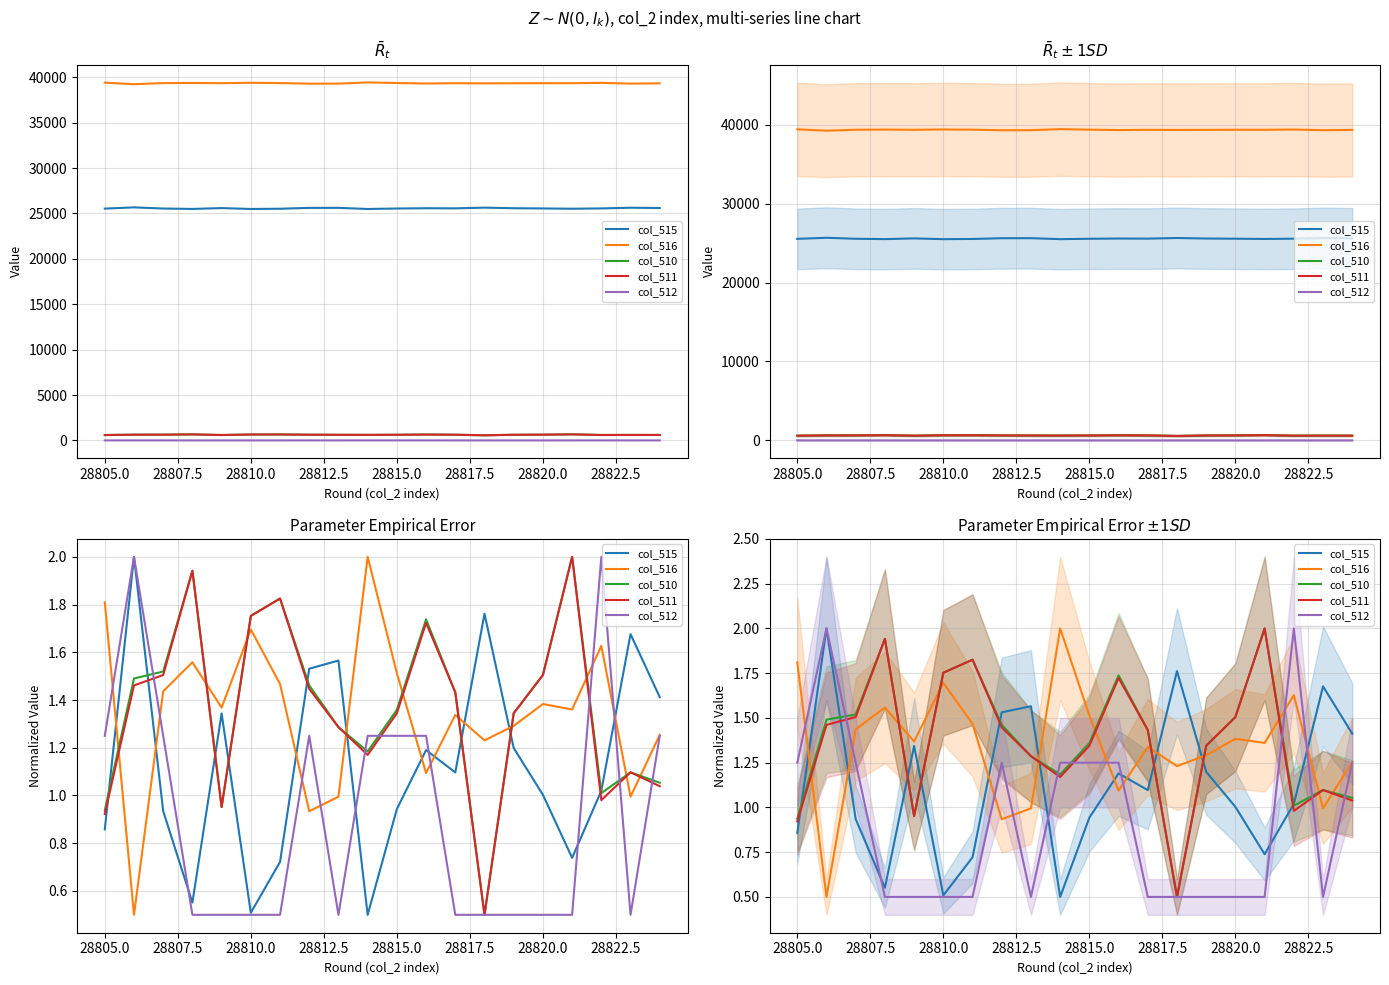

What are all the series names shown in the legend?

col_515, col_516, col_510, col_511, col_512